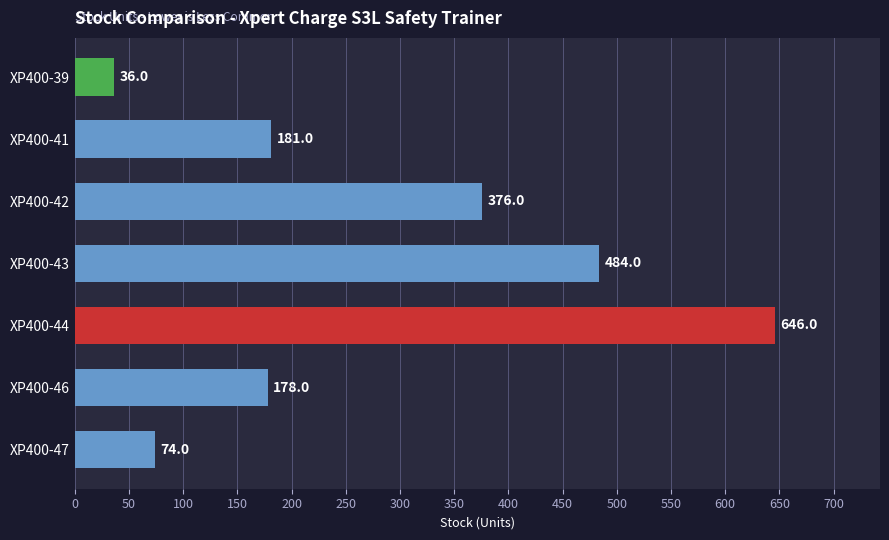

Read the value at XP400-41.

181